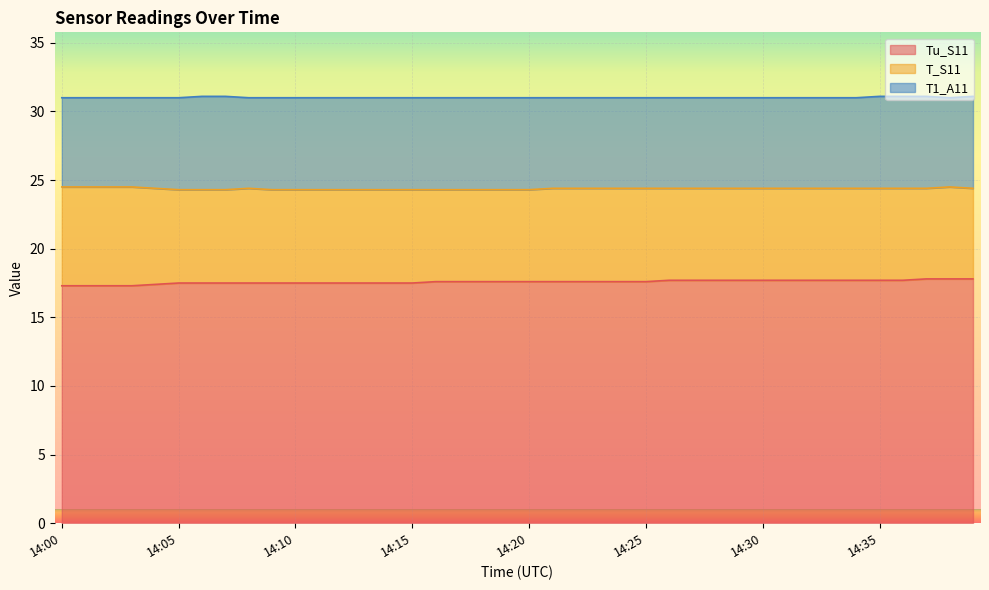

What is the value of the T_S11 point at the 14th from the left?

24.3